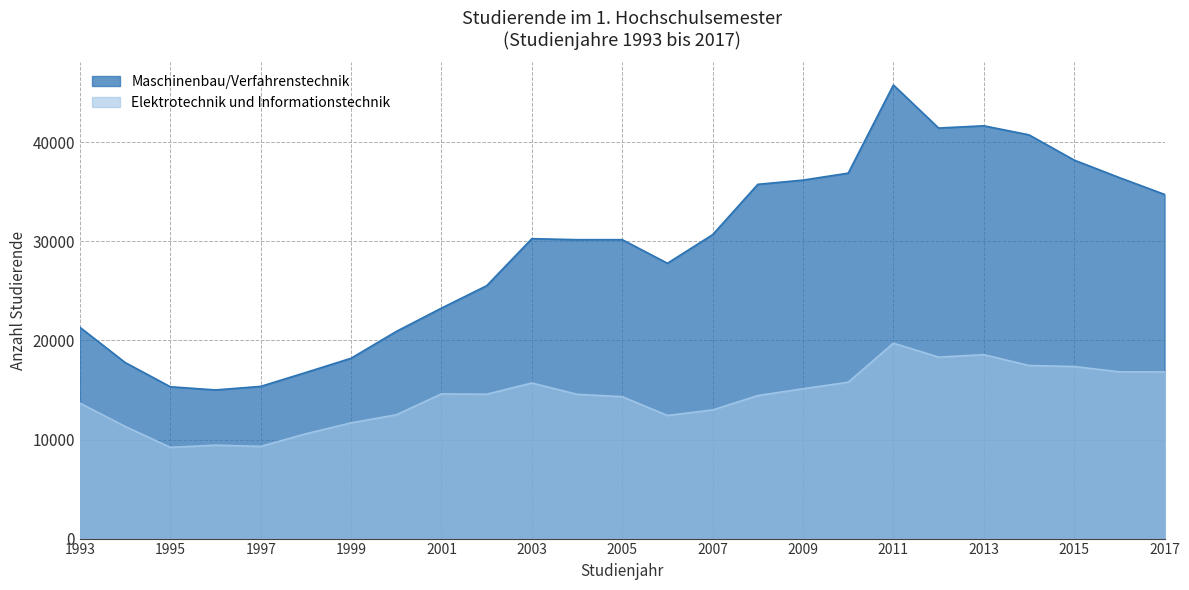

At which label does Elektrotechnik und Informationstechnik first exceed 14561?

2001